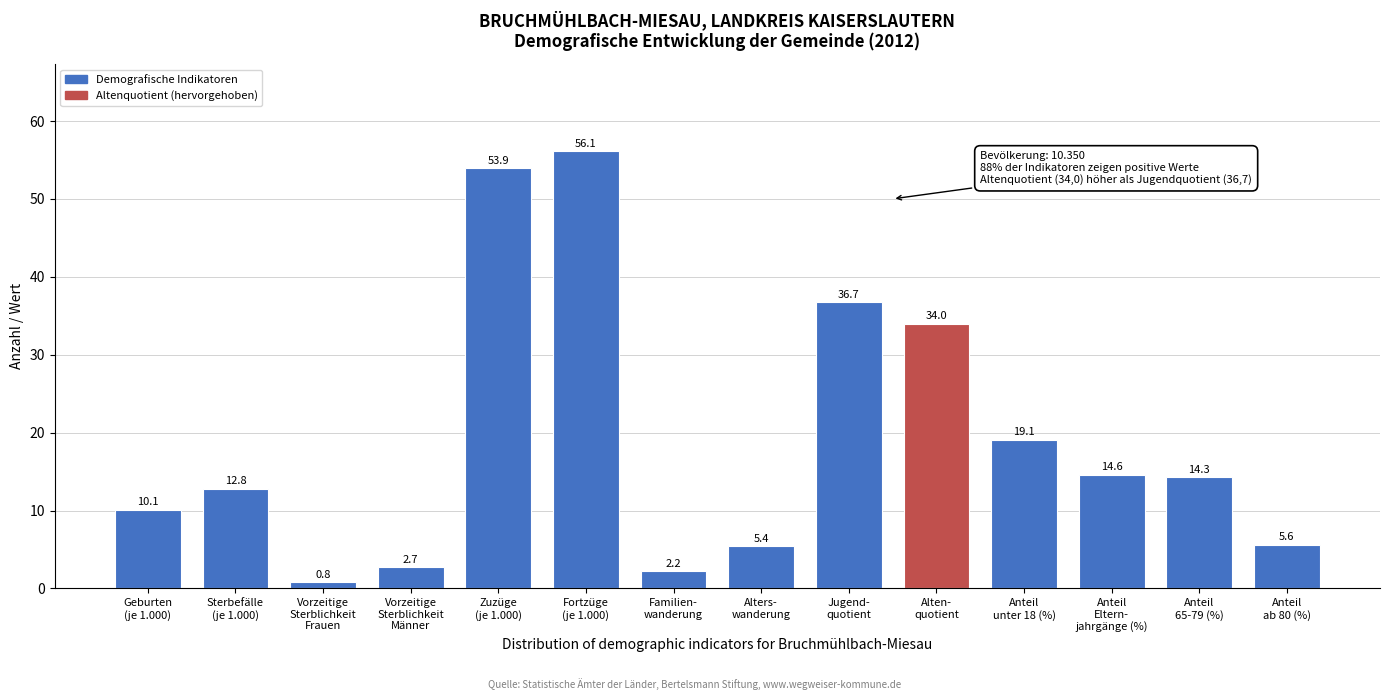

Reading left to right, extract all data points from this chart.

10.1	12.8	0.8	2.7	53.9	56.1	2.2	5.4	36.7	34.0	19.1	14.6	14.3	5.6